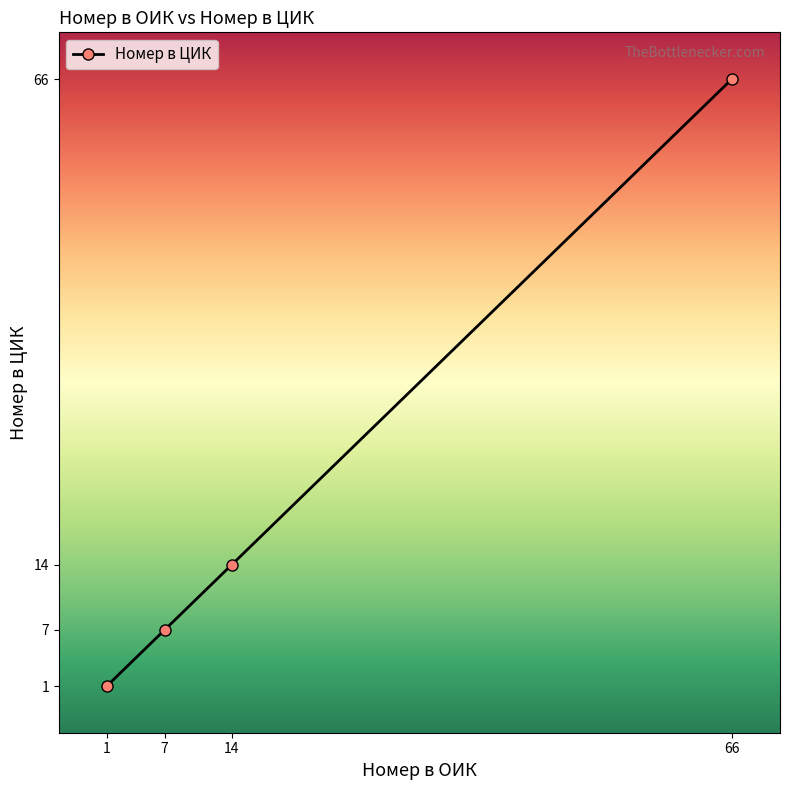

At which label is the value closest to 33?

14